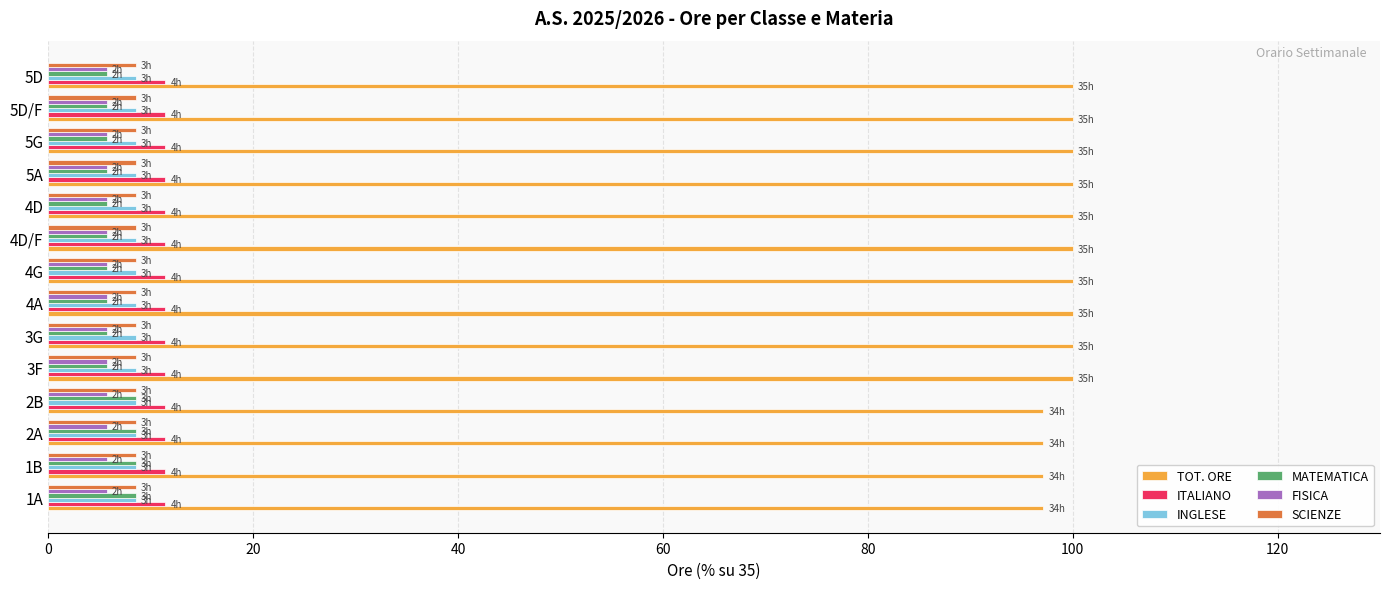

The value of MATEMATICA at 1B is 13.5. True or false?

False